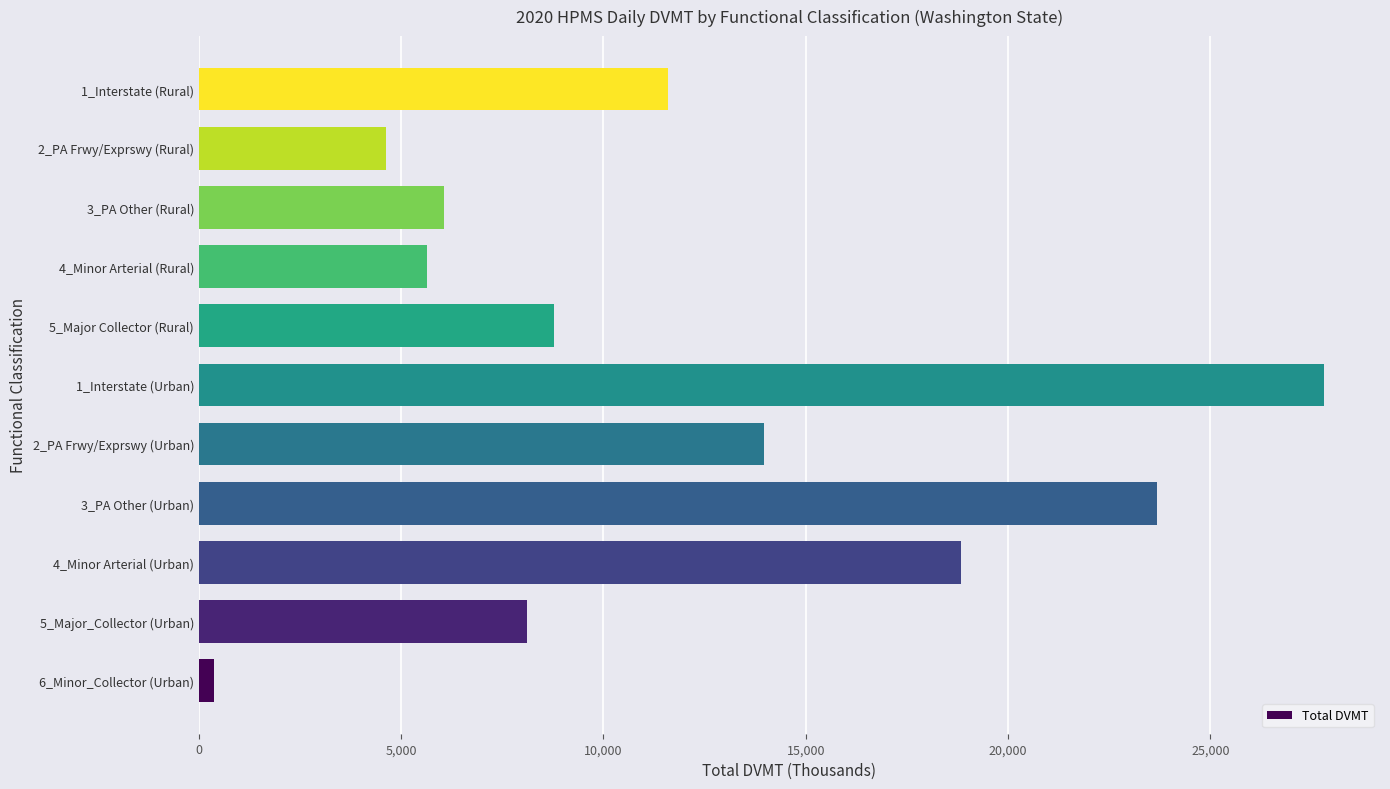

Is it true that the value at 2_PA Frwy/Exprswy (Urban) is 13966.7?

True